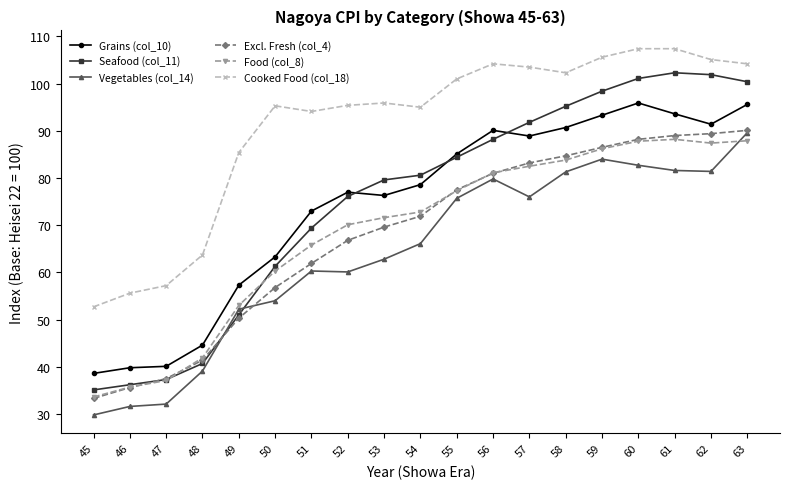

At 58, list the series in order from smallest to largest.

Vegetables (col_14), Food (col_8), Excl. Fresh (col_4), Grains (col_10), Seafood (col_11), Cooked Food (col_18)